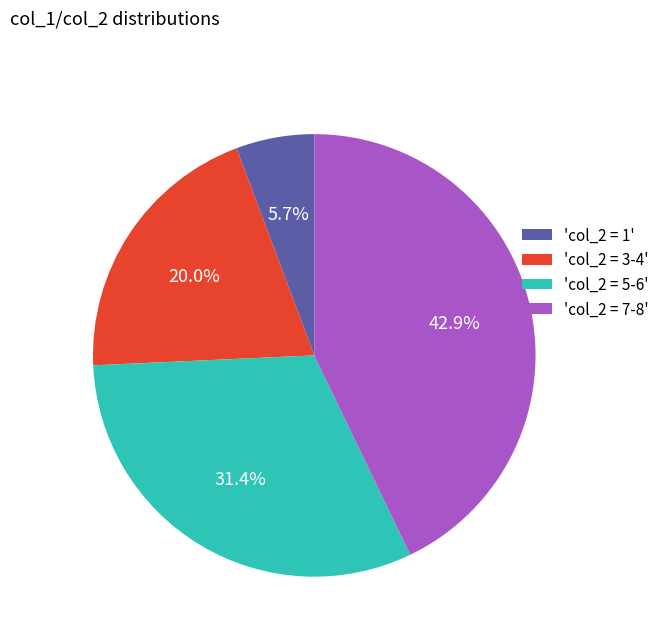

To the nearest percent, what is the average slice percentage?

25%